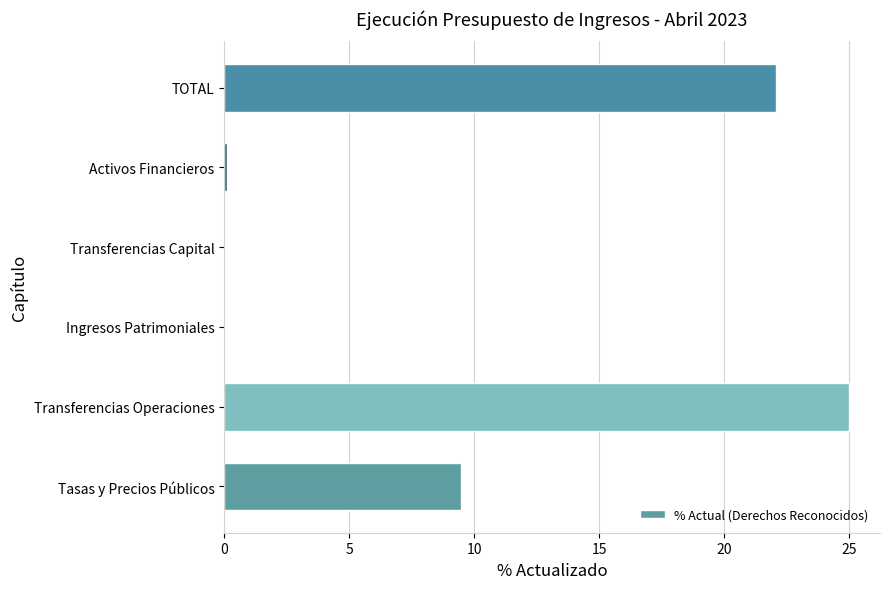

Count the number of data series in this chart.

1